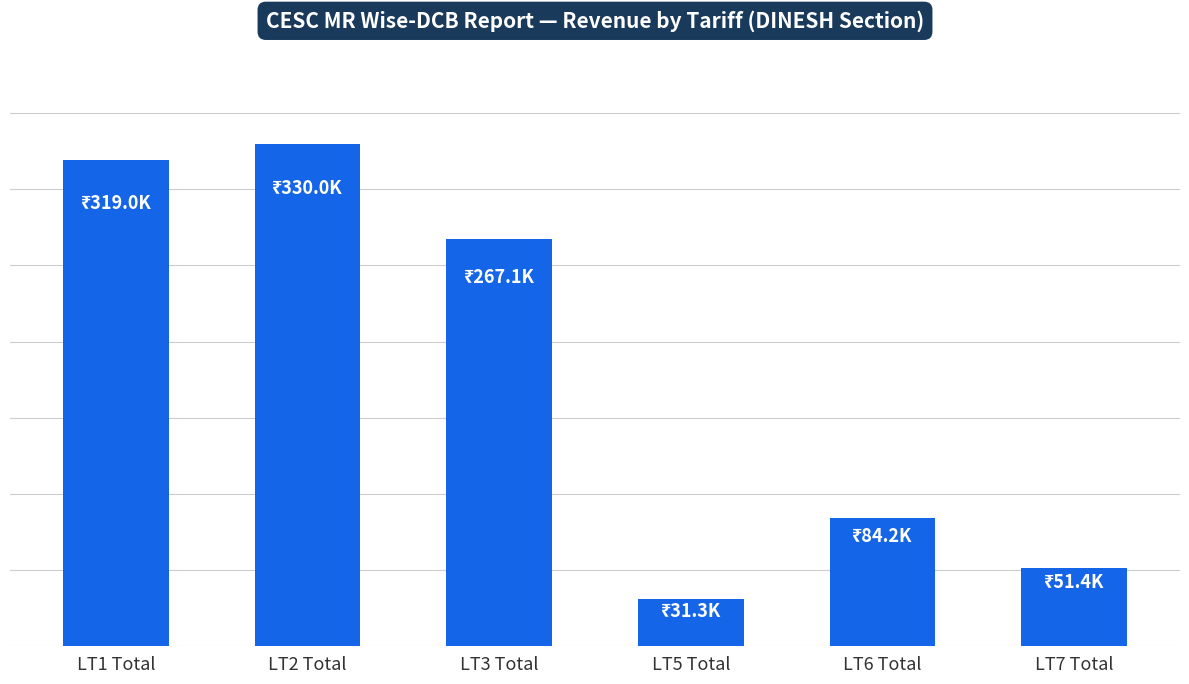

What is the sum of all values?

1082875.5